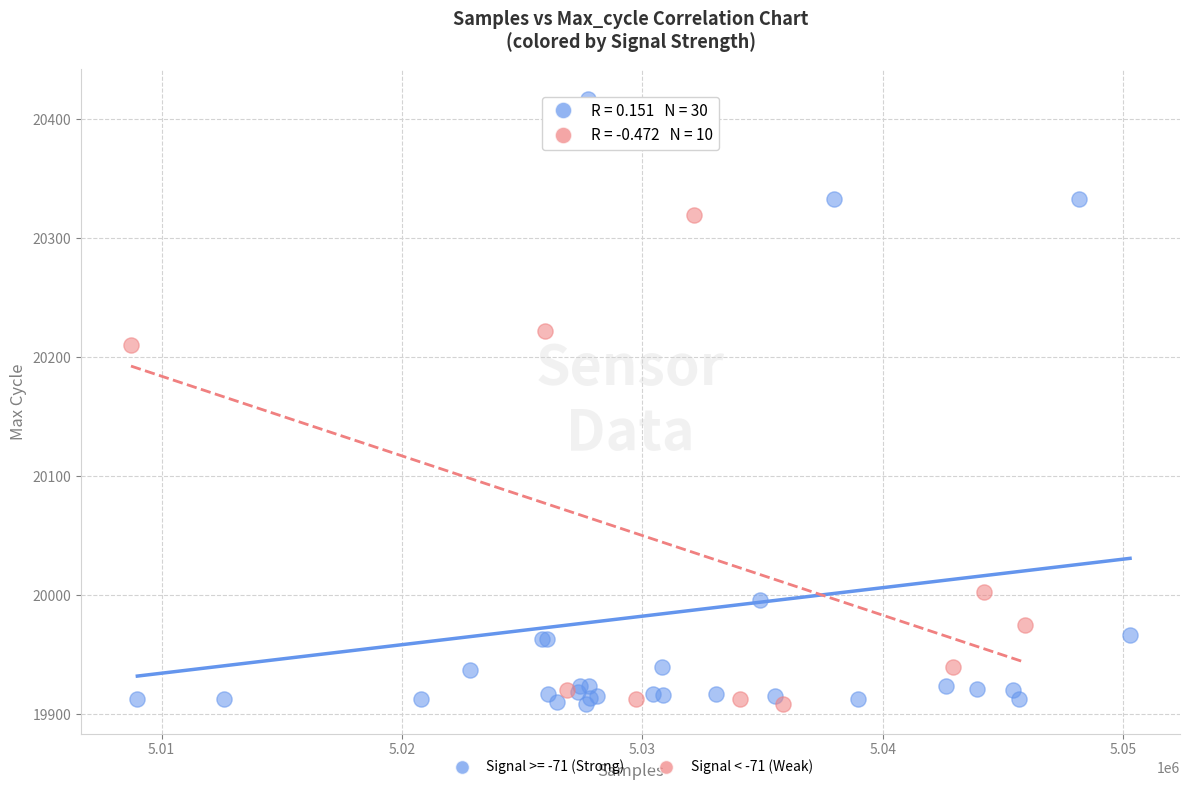

Which series reaches the maximum Y coordinate?

Signal >= -71 (Strong)